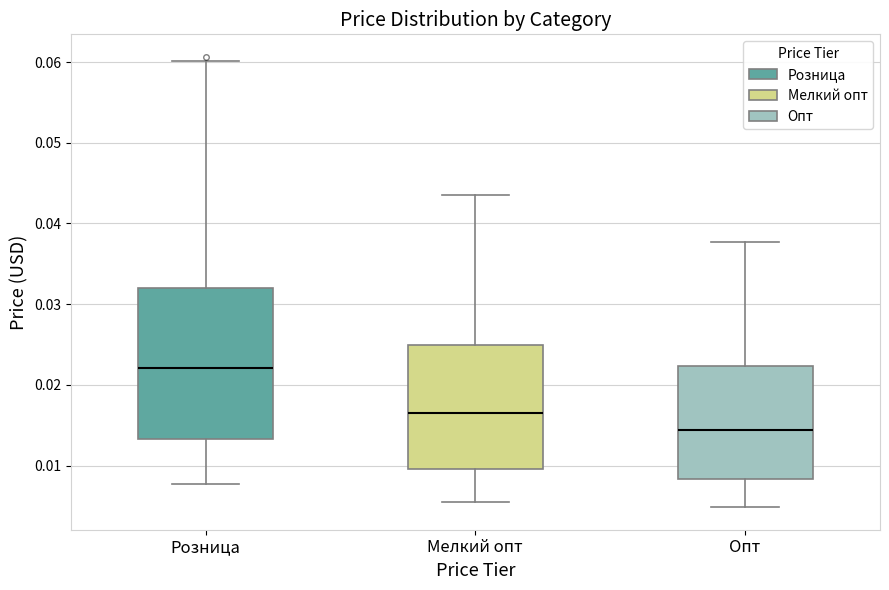

Reading left to right, read every box against the y-axis: the position of its median line, the range the box covers, and the ends of its whiskers. The values are not printed on the chart, so give them approximately, as read against the axis.

Розница: median 0.022, box 0.013 to 0.032, whiskers 0.008 to 0.060
Мелкий опт: median 0.016, box 0.010 to 0.025, whiskers 0.006 to 0.043
Опт: median 0.014, box 0.008 to 0.022, whiskers 0.005 to 0.038